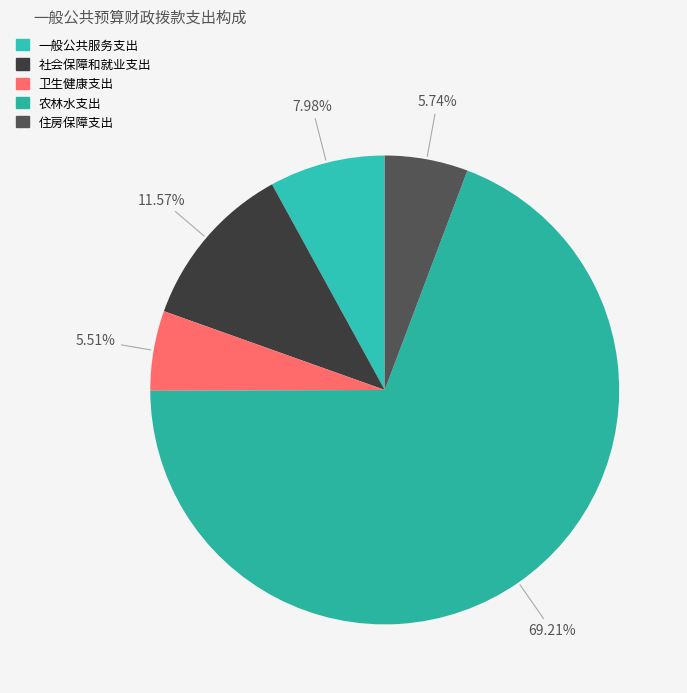

Is it true that 住房保障支出 is 14% of the pie?

False